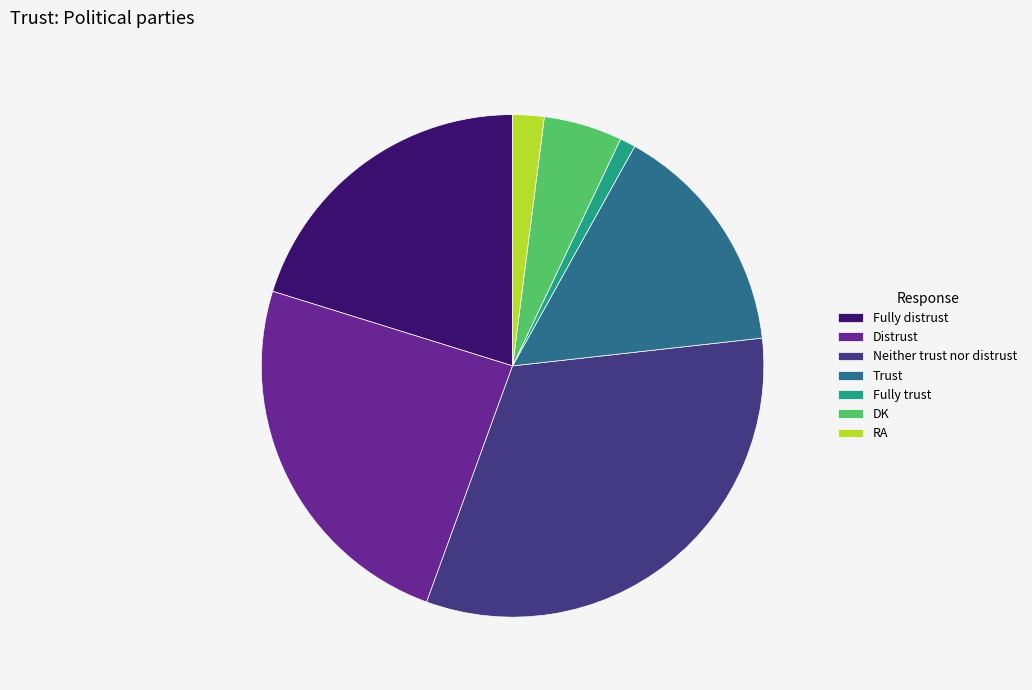

Rank the categories by value from lowest to highest.

Fully trust, RA, DK, Trust, Fully distrust, Distrust, Neither trust nor distrust